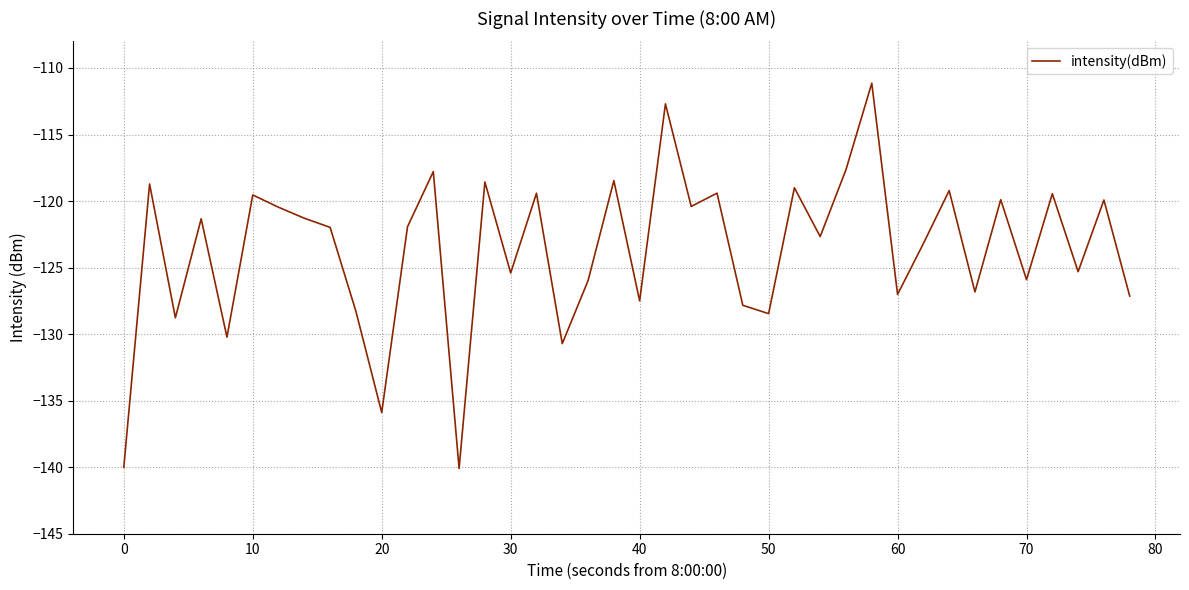

What is the difference between the maximum and minimum values?

28.9